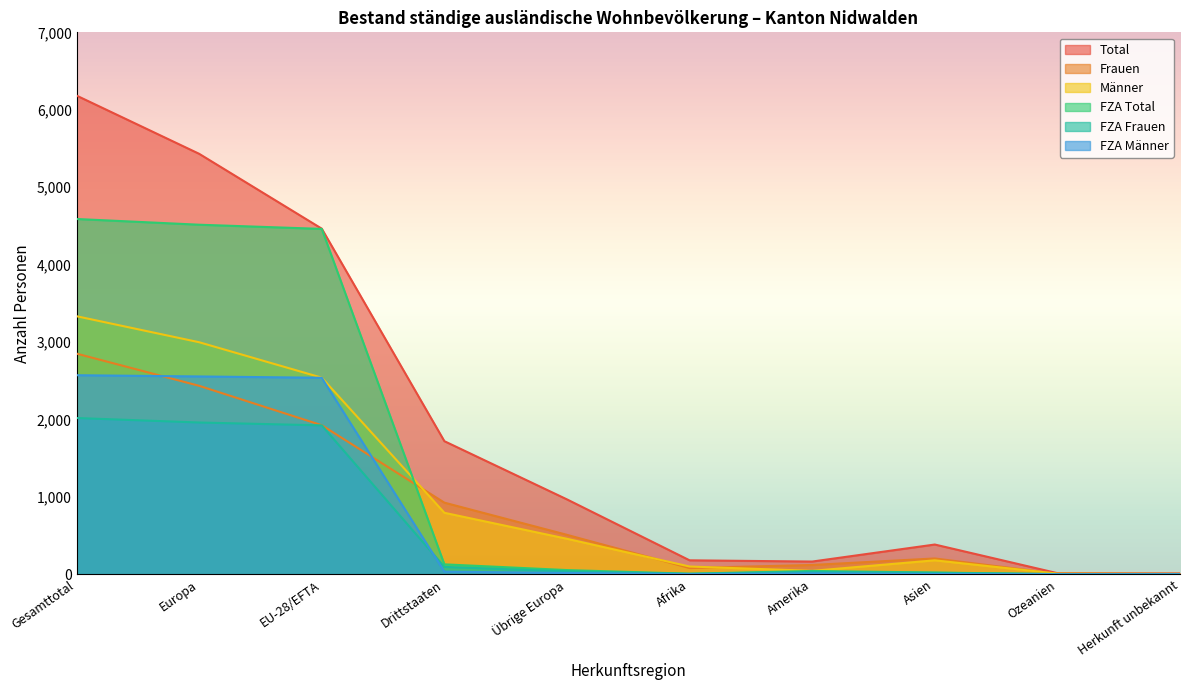

At which category does FZA Total reach its first local valley?

Afrika